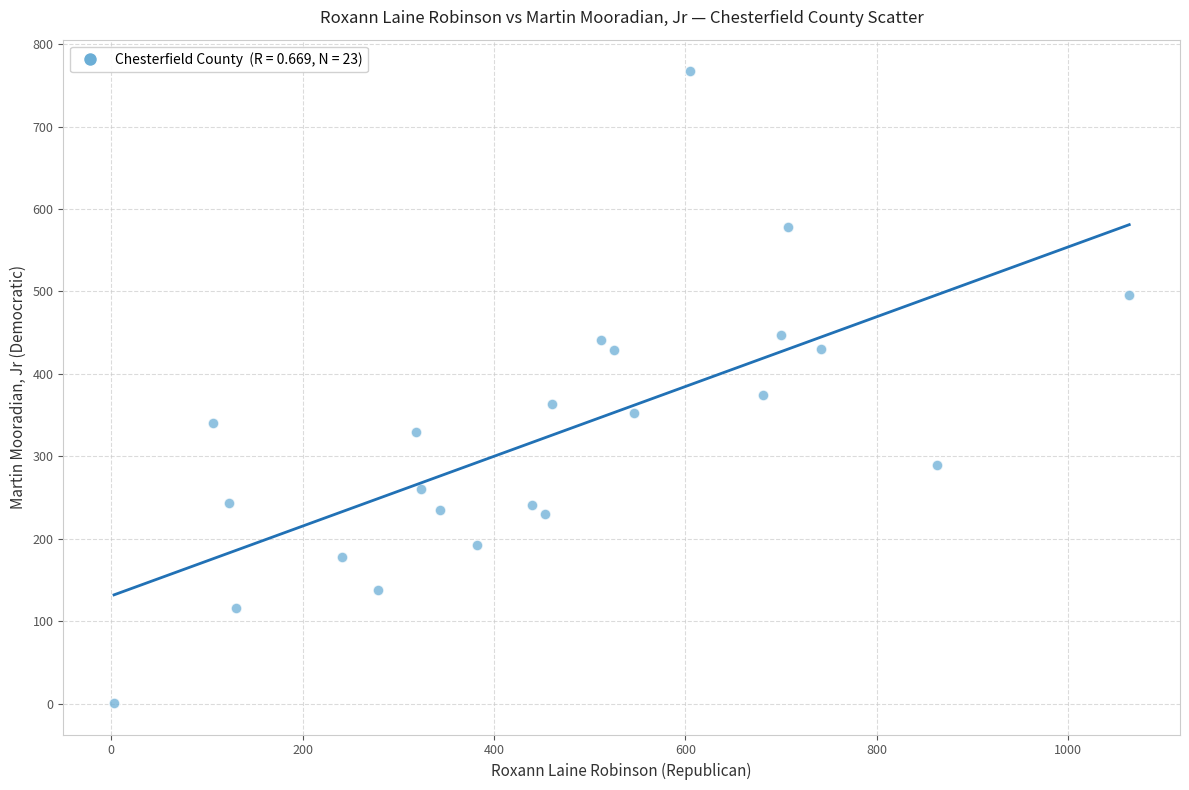

What is the range of X values (max minus min)?

1061